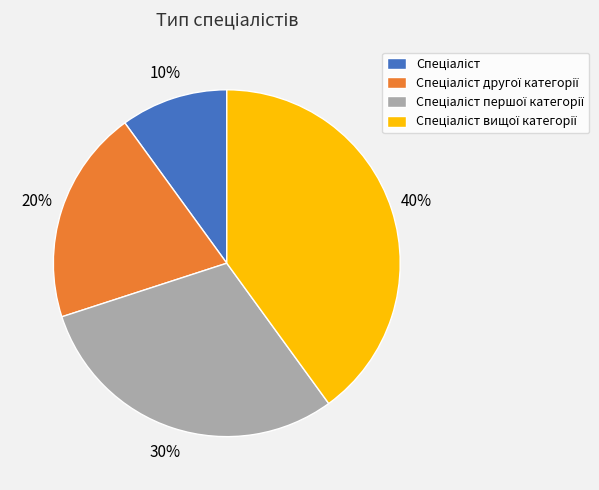

Is there any slice that represents more than half of the pie?

No